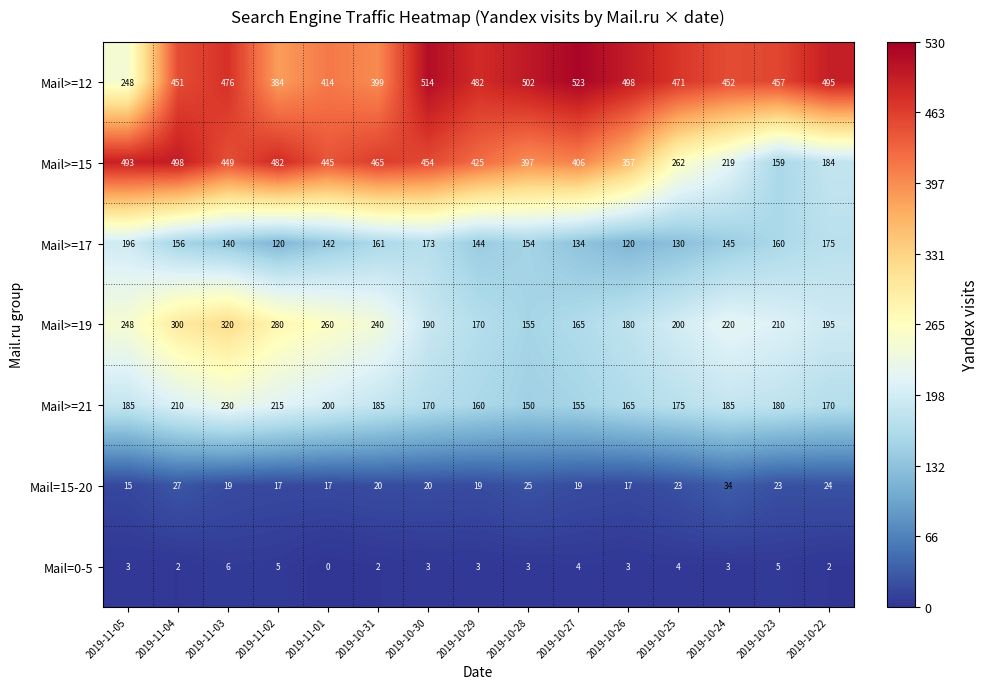

What is the difference between the Mail=15-20 values at 2019-10-29 and 2019-10-25?

4